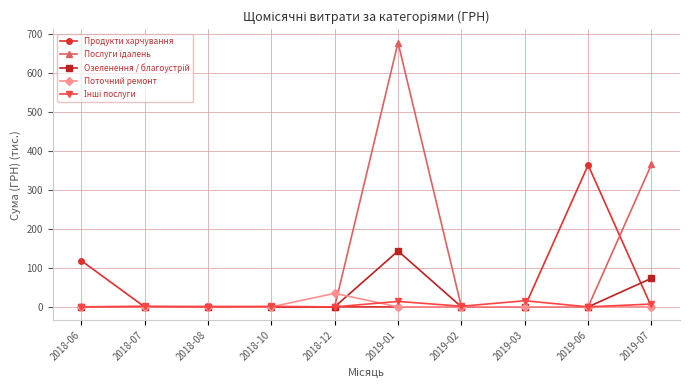

What is the label of the 4th point from the left?

2018-10